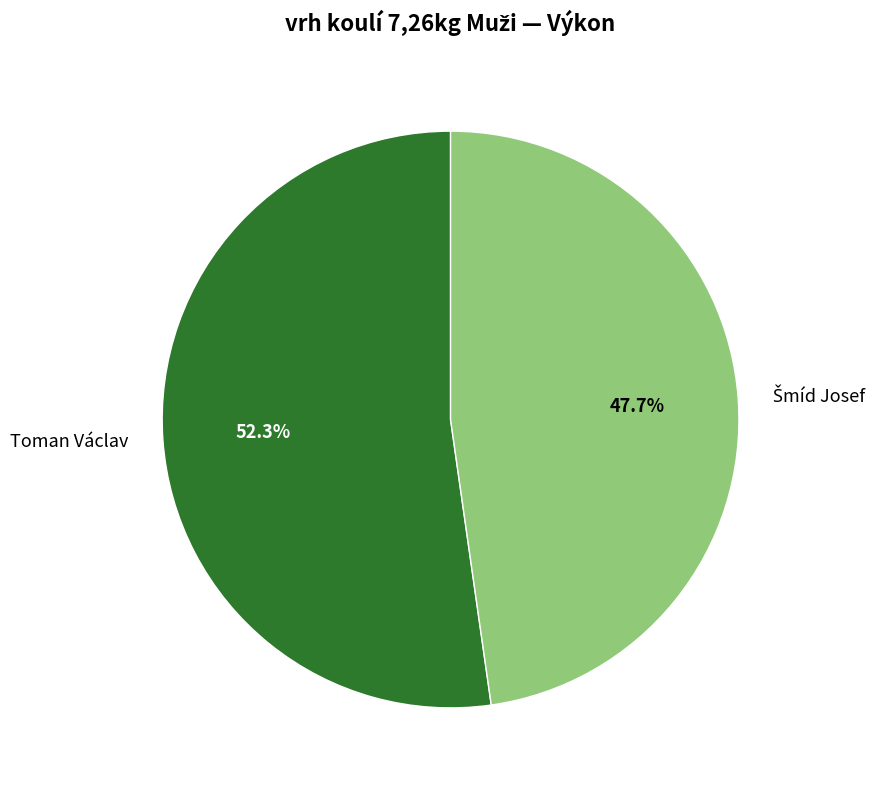

Is it true that Toman Václav is 52% of the pie?

True